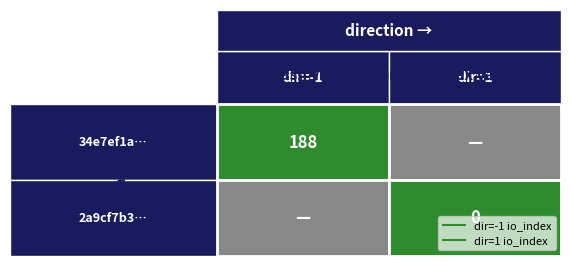

True or false: -1 has a value of 89 at 1.

False